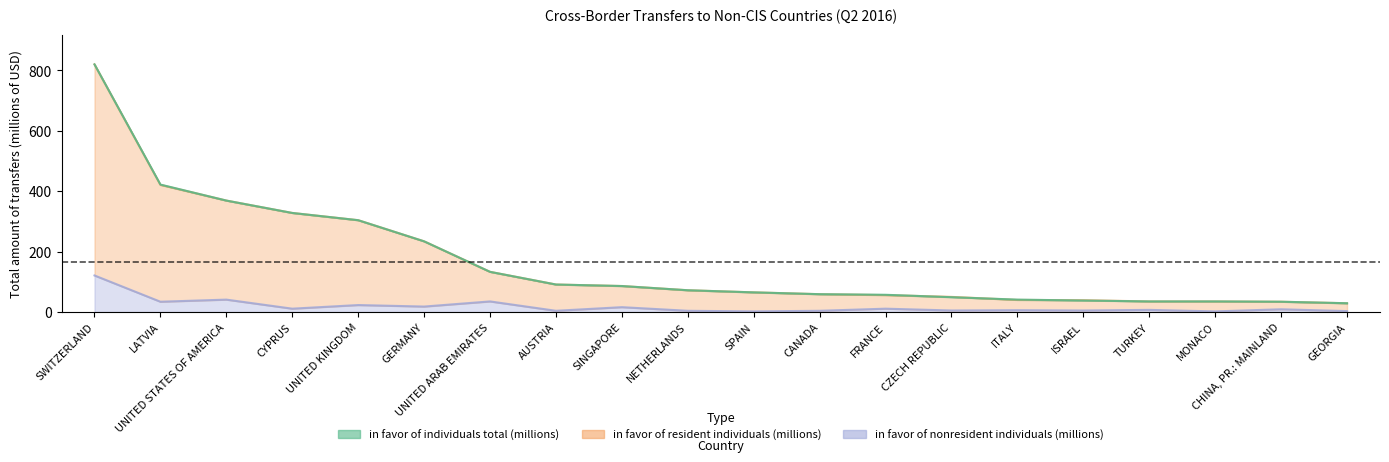

Where is in favor of individuals total (millions) nearest to the value 424?

LATVIA